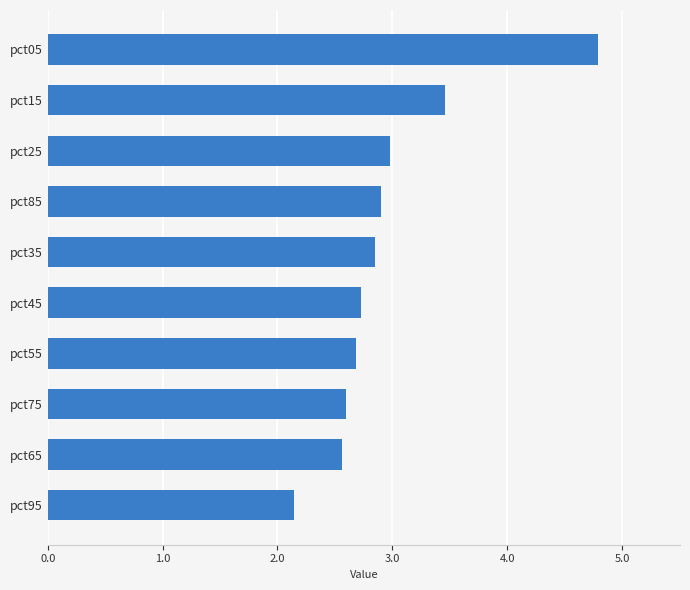

The value at pct45 is 2.7. True or false?

True